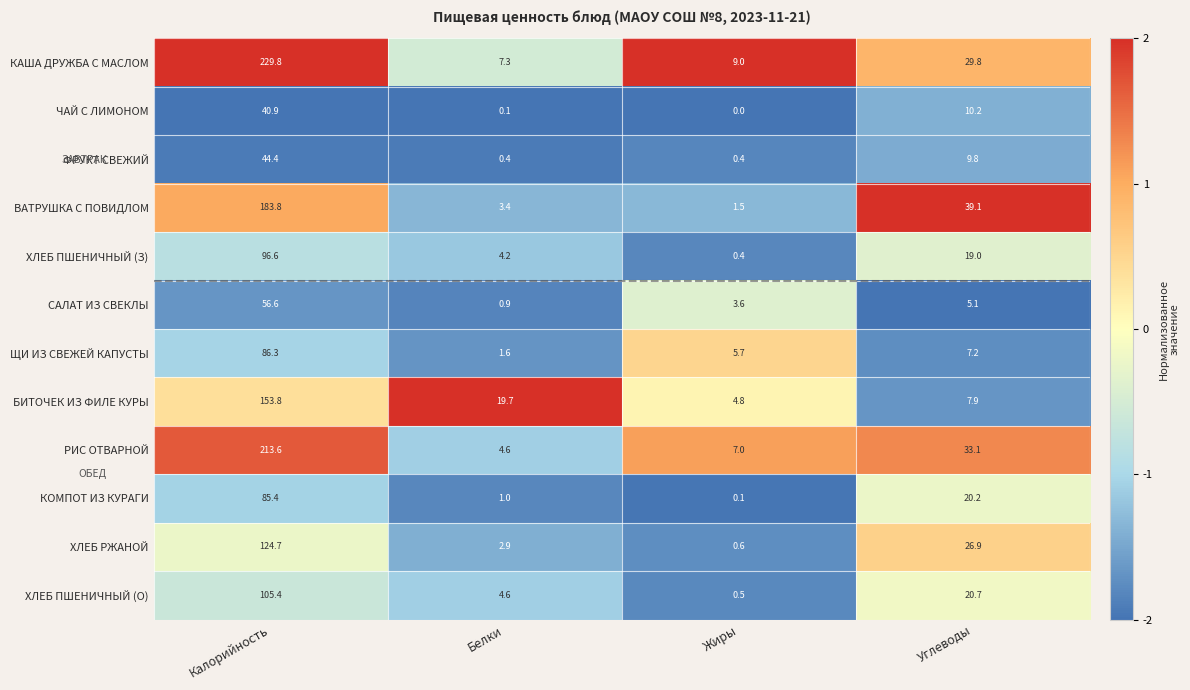

The value of ВАТРУШКА С ПОВИДЛОМ at Белки is 6.1. True or false?

False